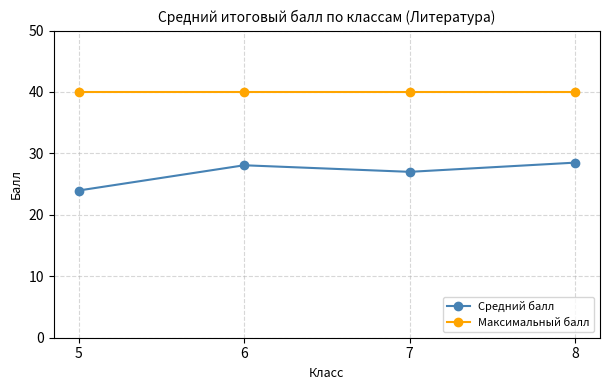

The value of Средний балл at 7 is 35.5. True or false?

False